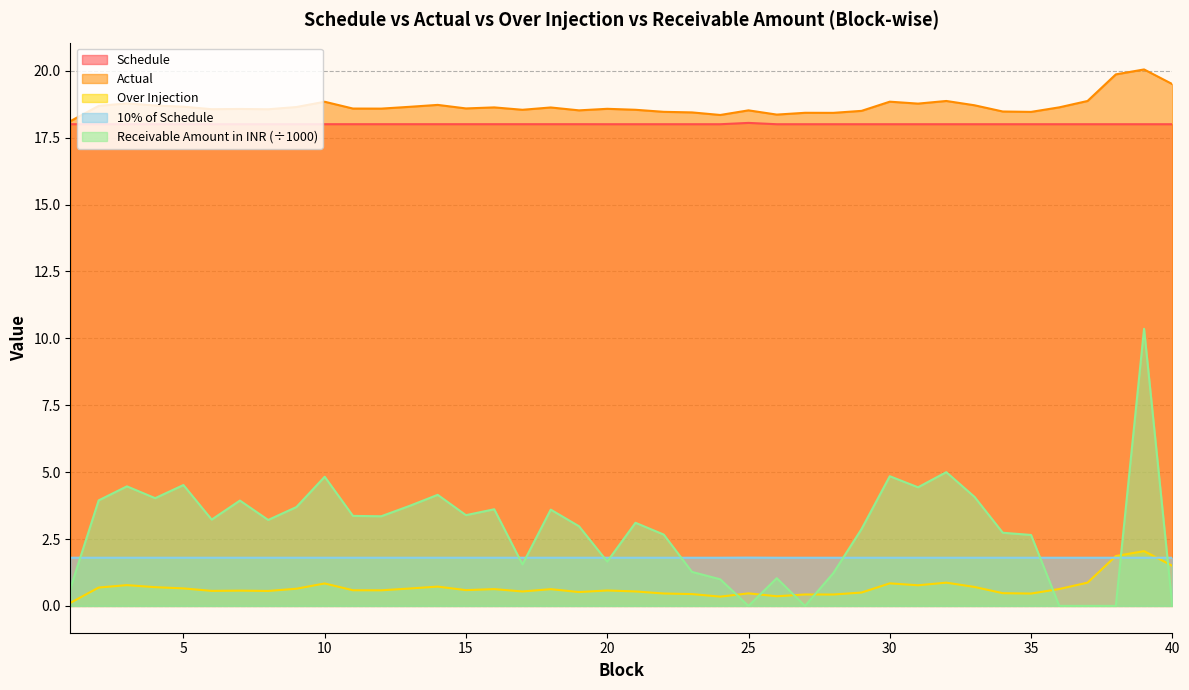

What is the value of the 10% of Schedule point at the 26th from the left?

1.8